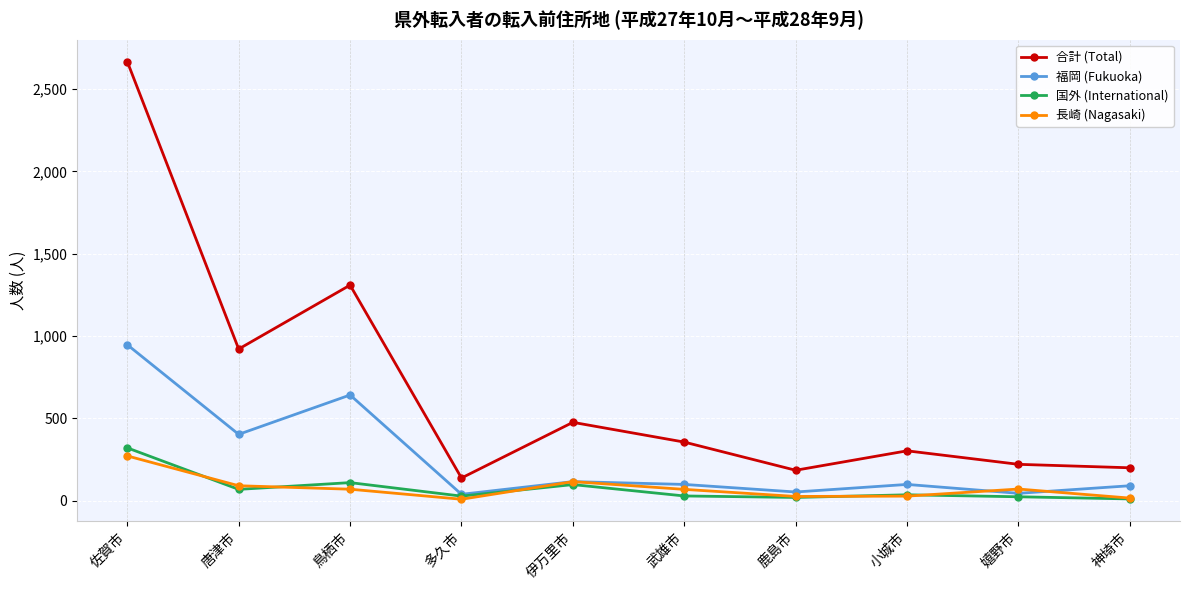

Is this an area chart (filled region under the line)?

No